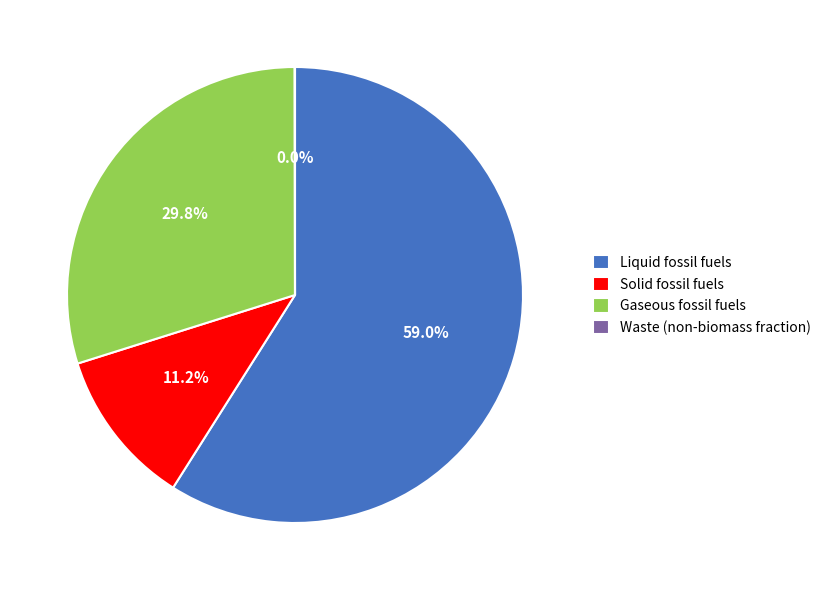

How much of the chart is everything except Gaseous fossil fuels?

70.2%